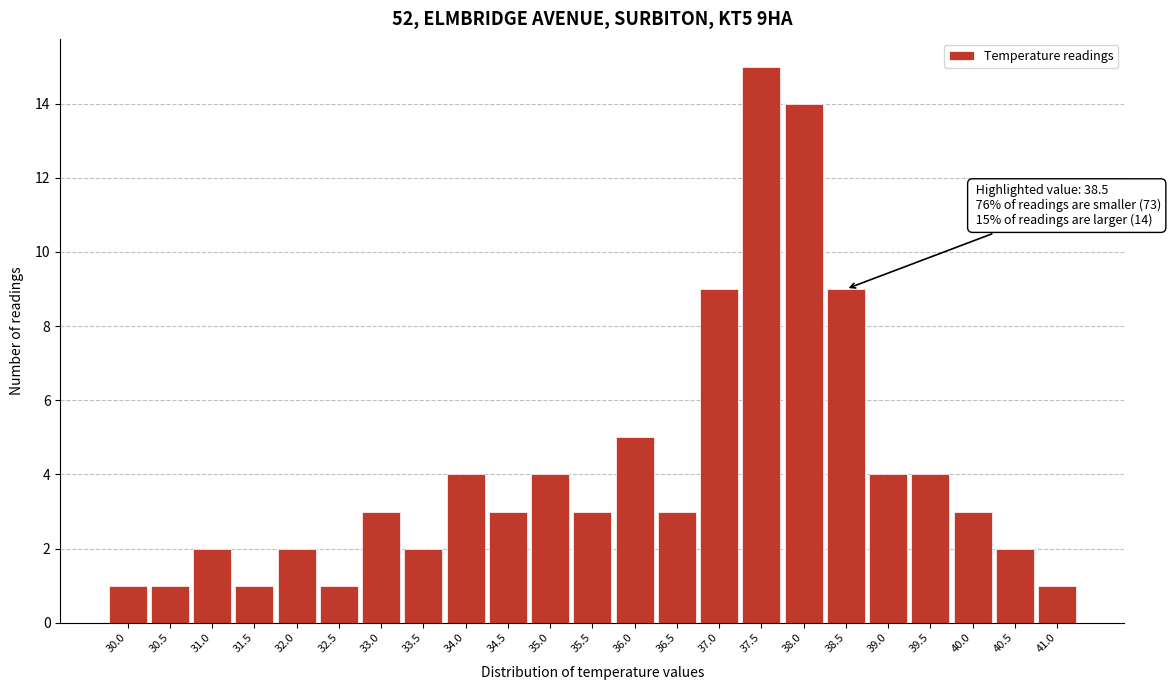

Over which range of the x-axis is the bar tallest?

37.25 to 37.75